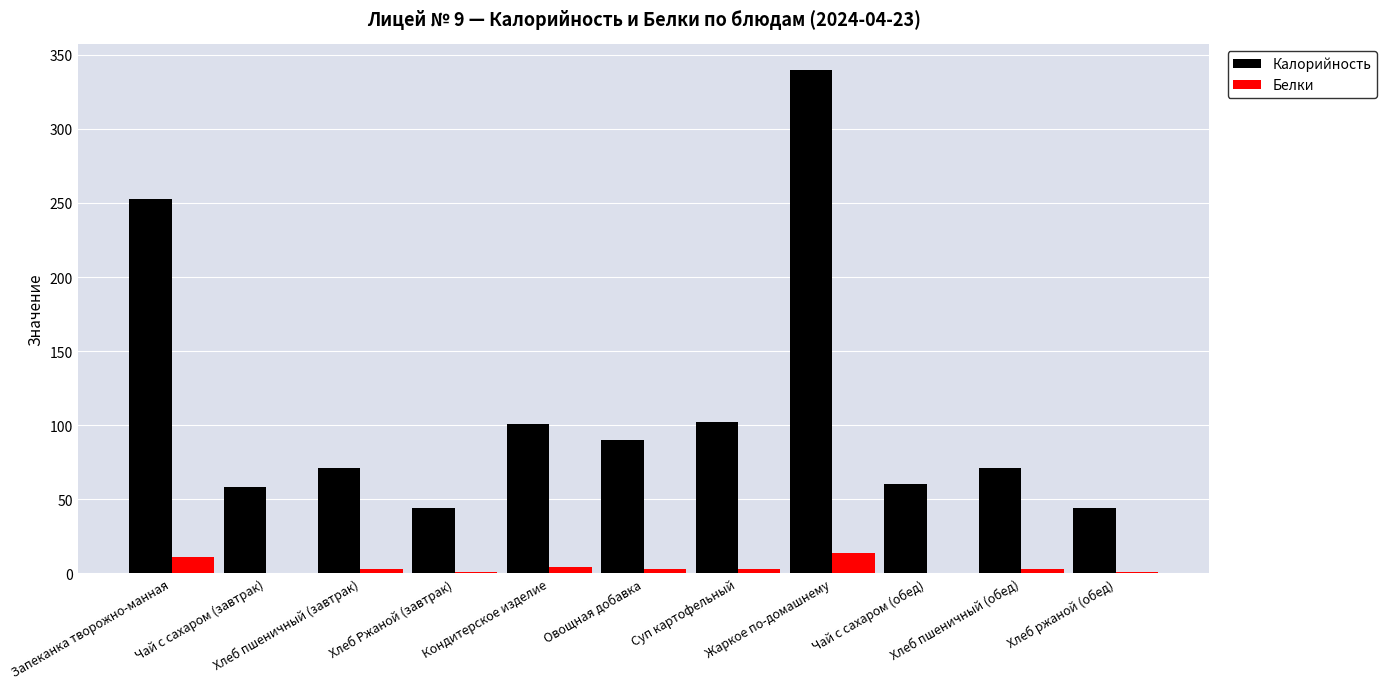

What are all the series names shown in the legend?

Калорийность, Белки